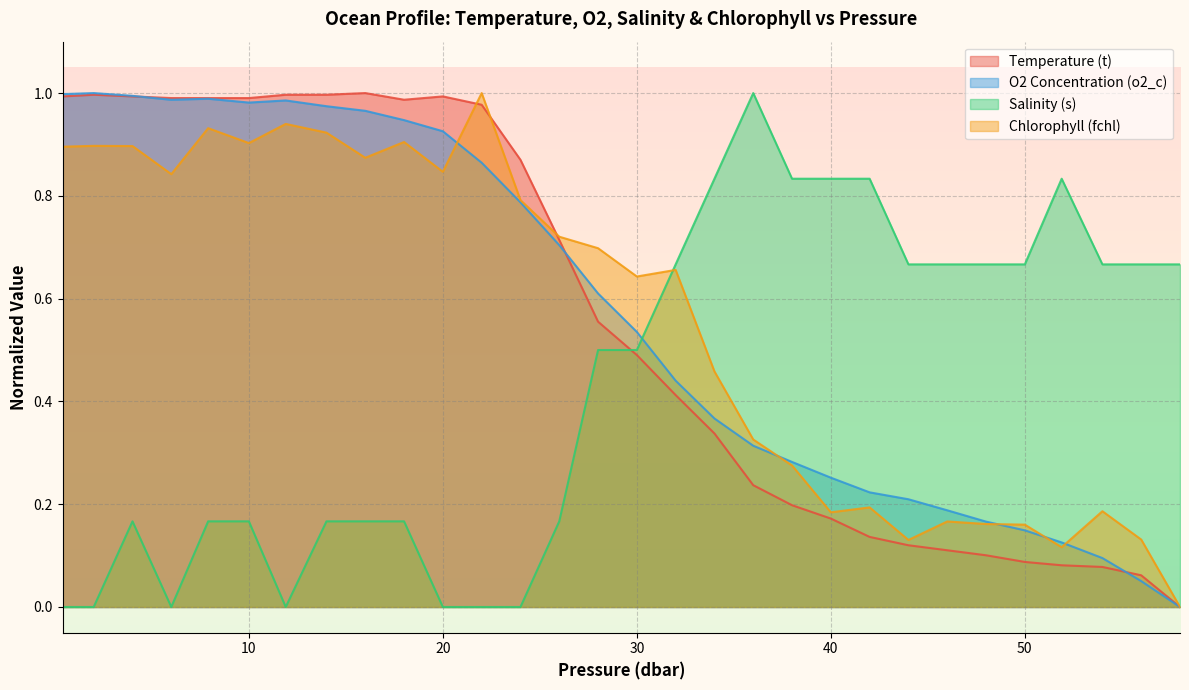

How many times do Chlorophyll (fchl) and O2 Concentration (o2_c) cross each other?

5